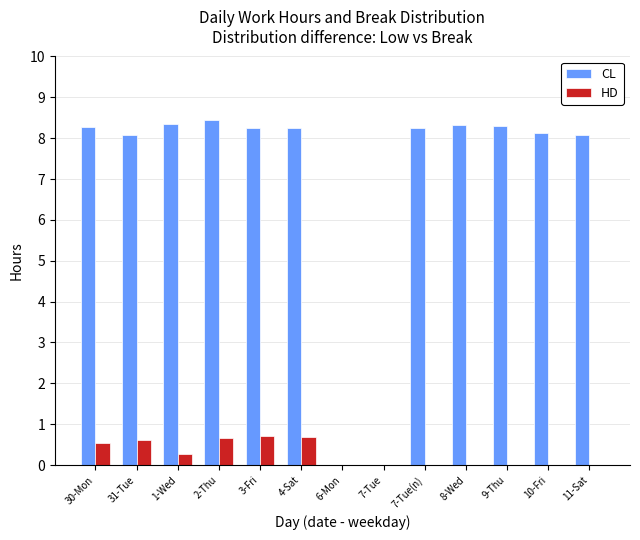

What is the sum of the CL values at 11-Sat and 4-Sat?

16.3